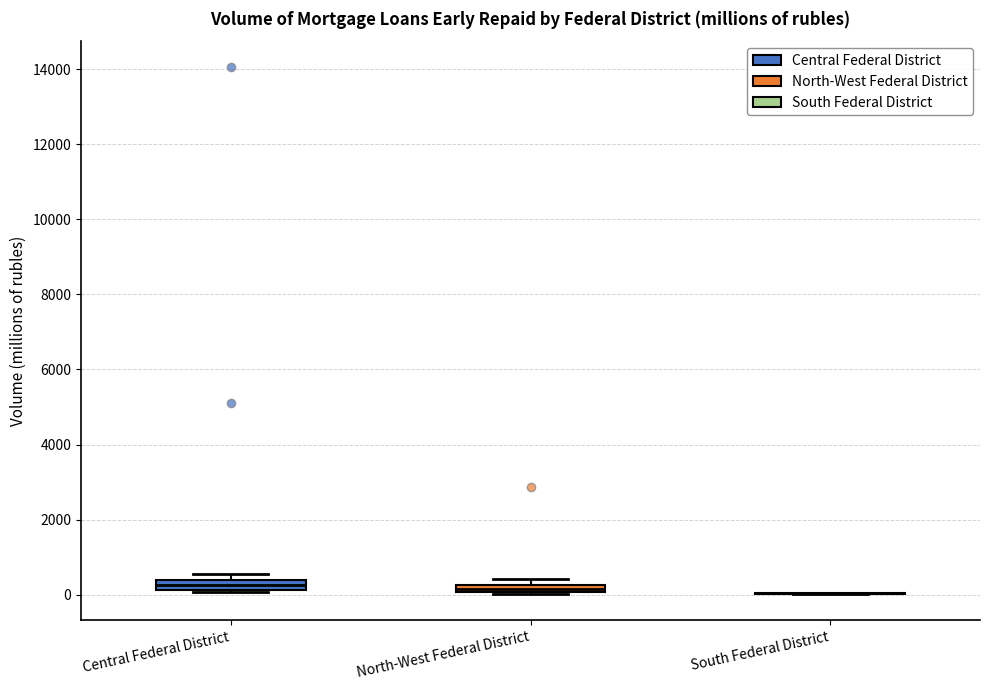

Where is the lower edge of the box for Central Federal District on the y-axis? The values are not printed on the chart, so give them approximately, as read against the axis.

200